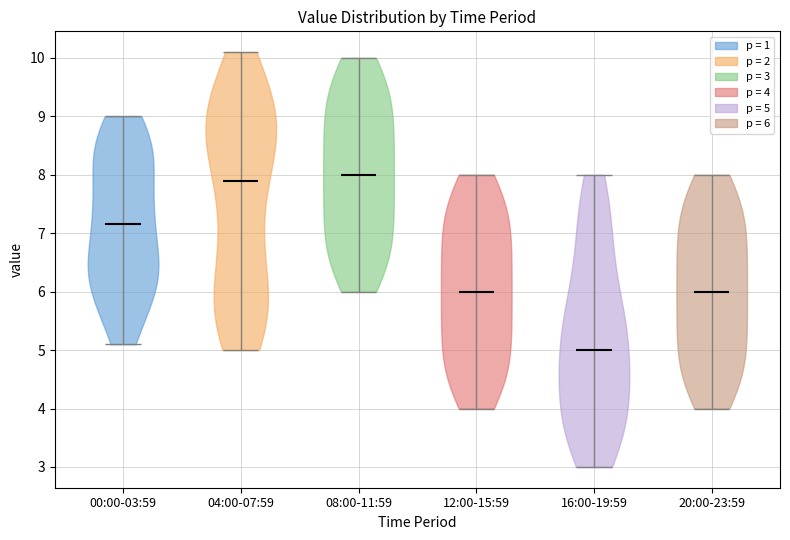

Which violin has the lowest median line?

16:00-19:59